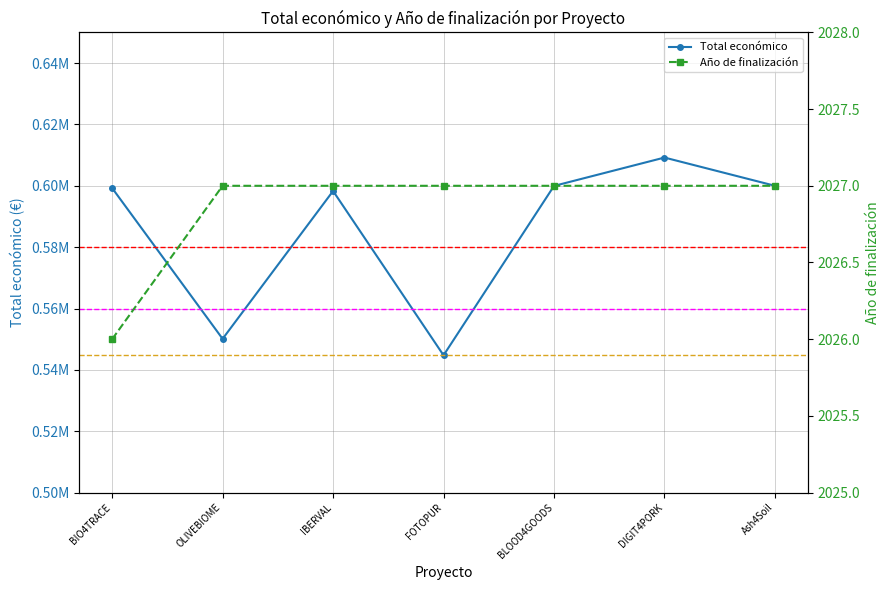

What position from the right is DIGIT4PORK?

2